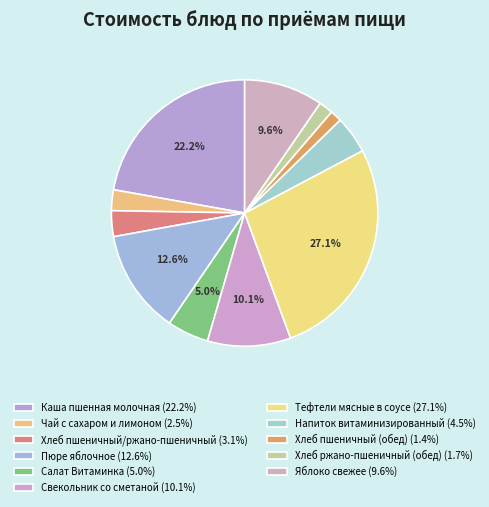

What portion of the pie excludes Пюре яблочное?

87.4%